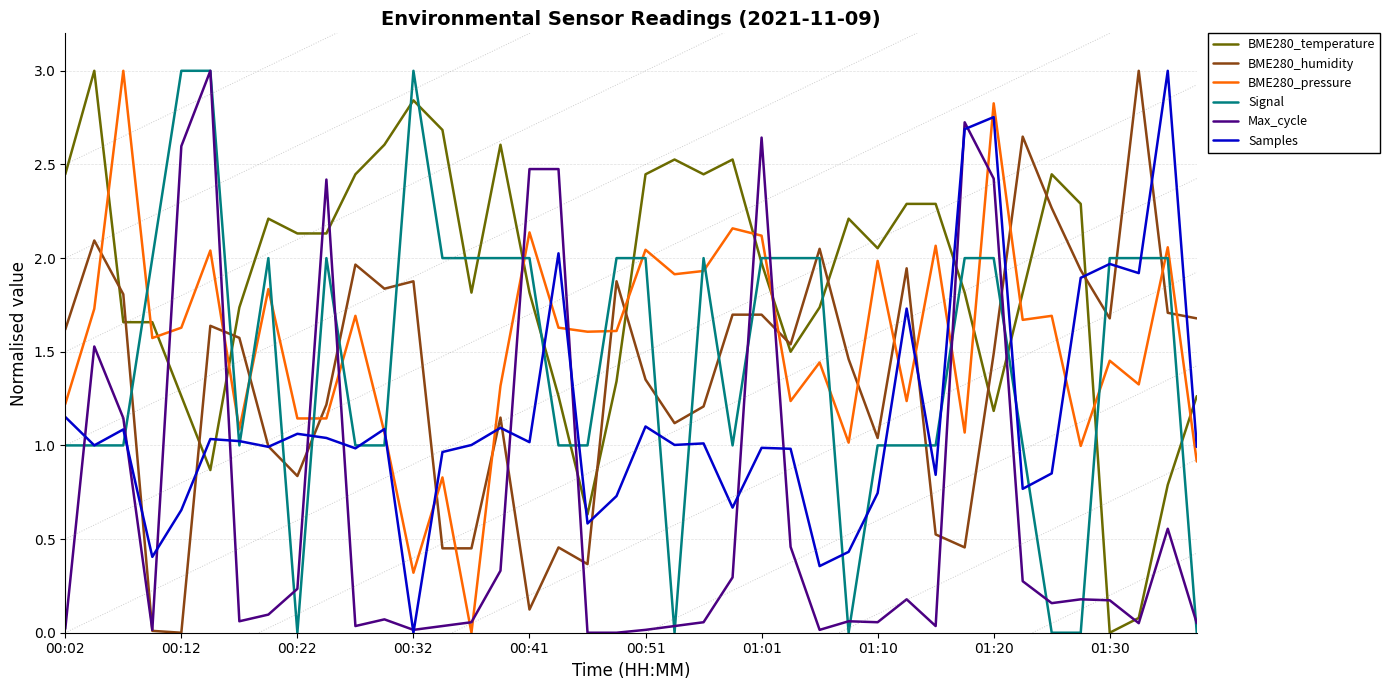

Between which two adjacent categories do BME280_pressure and Samples first intersect?

10 and 11